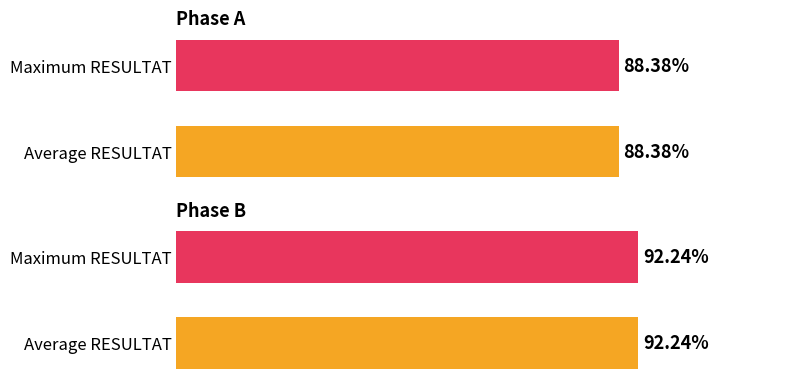

Rank the series by their average value, from lowest to highest.

Phase A, Phase B